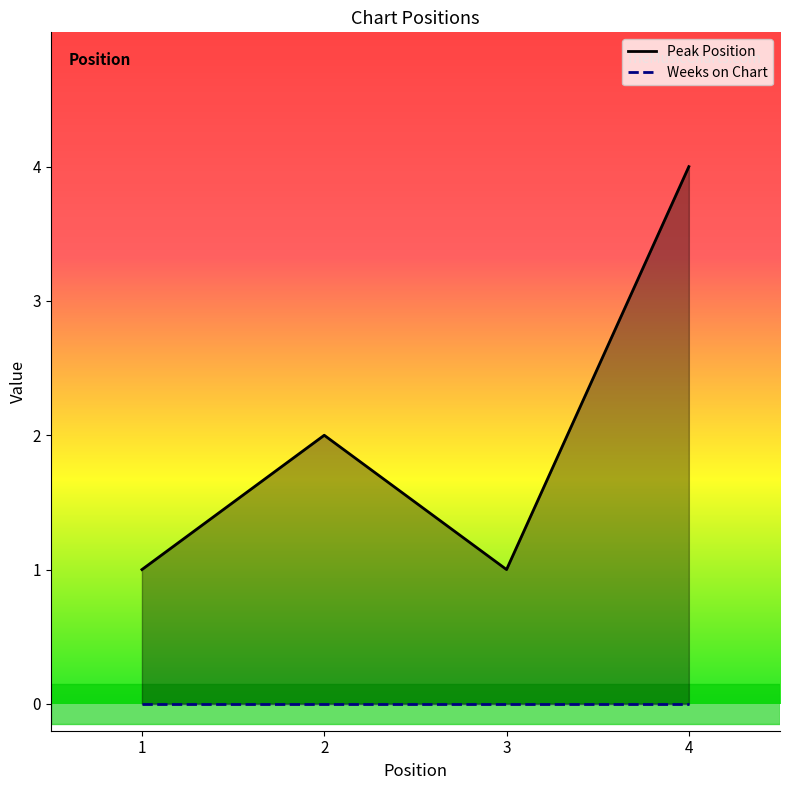

What is the total value across all series at 4?

4